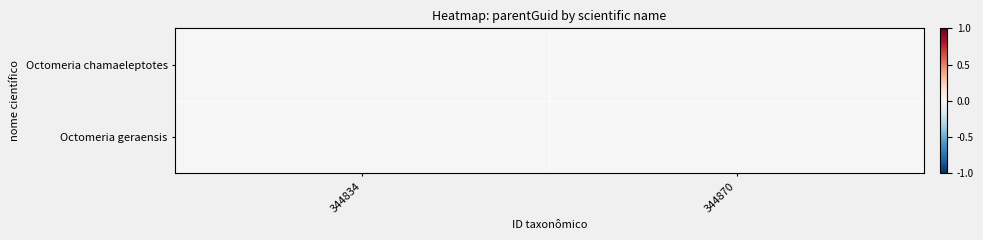

Reading right to left, list all the values displayed in this chart.

Octomeria chamaeleptotes: 344870=0.0	344834=0.0
Octomeria geraensis: 344870=0.0	344834=0.0